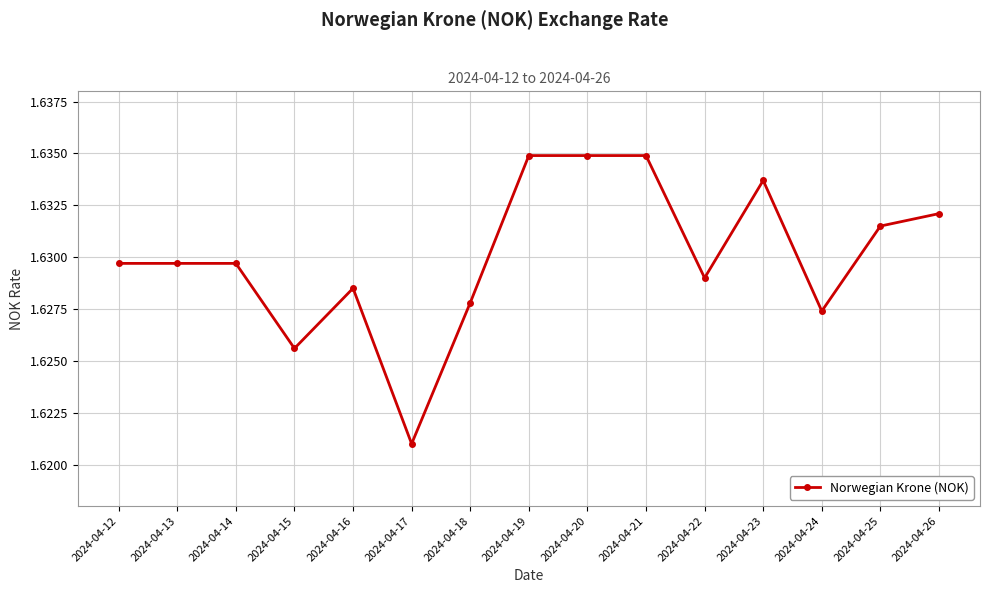

How many values are between 1 and 2?

15